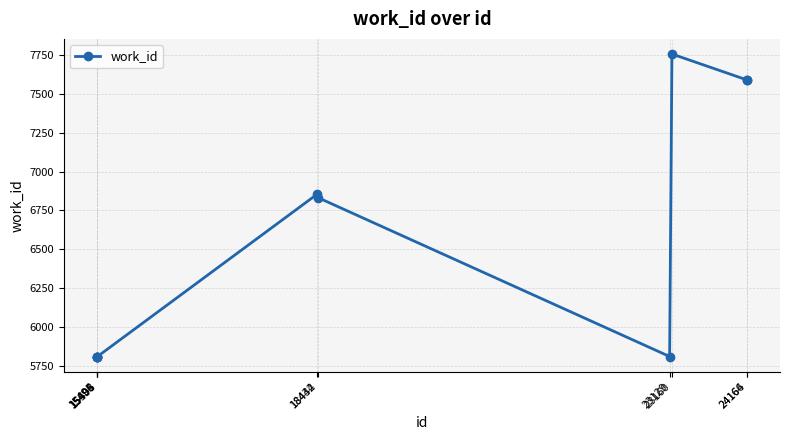

Reading left to right, transcribe all the data shown in this chart.

5813	5813	5813	5813	6855	6833	5813	7754	7587	7587